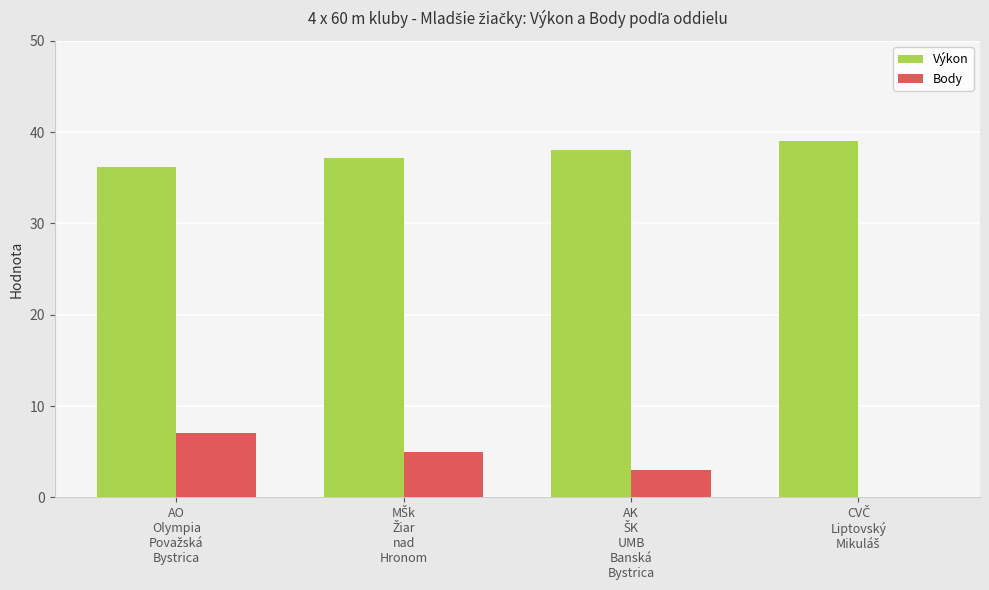

What is the sum of all Výkon values?

150.4